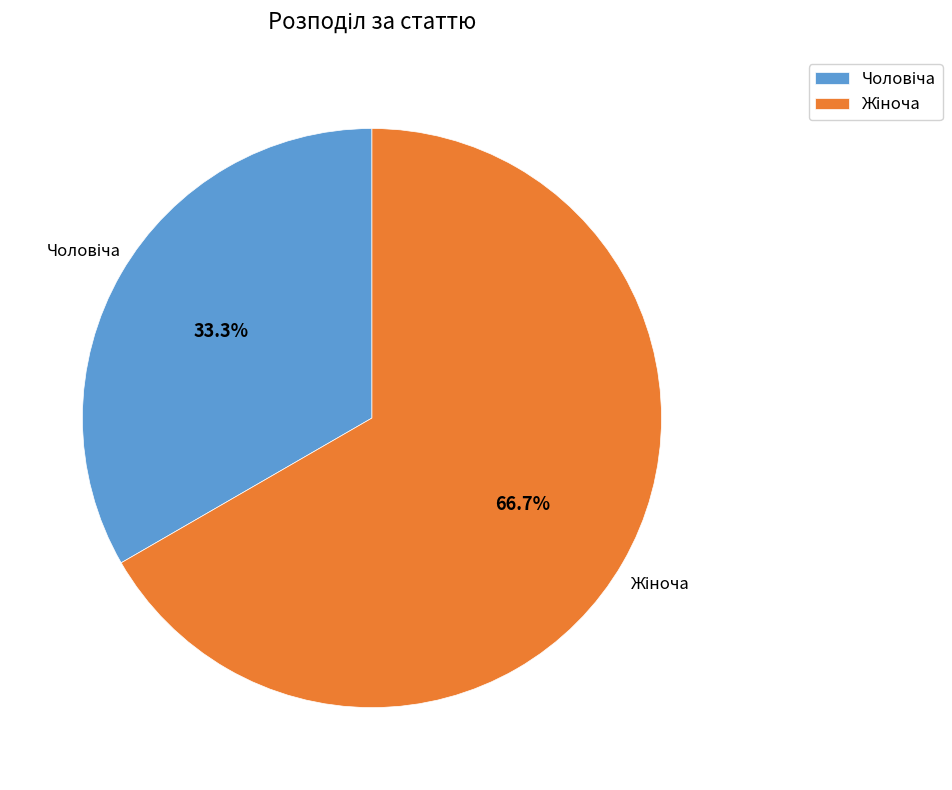

How many slices are in this pie chart?

2